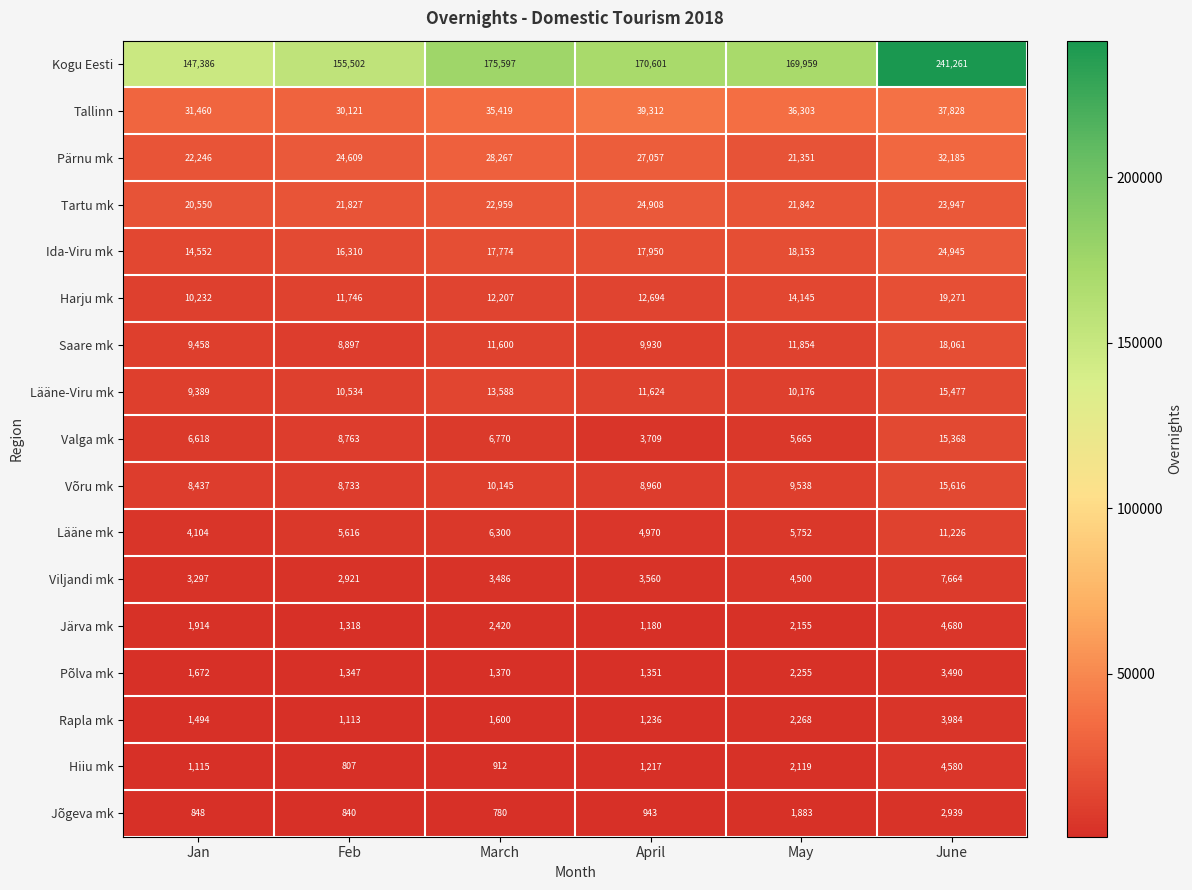

What is the sum of all Pärnu mk values?

155715